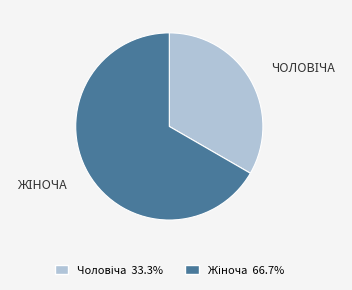

Does any single category account for the majority?

Yes